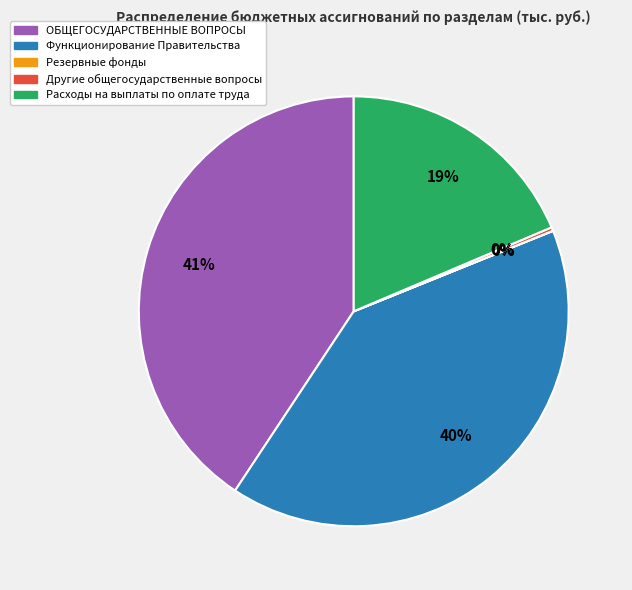

Is it true that ОБЩЕГОСУДАРСТВЕННЫЕ ВОПРОСЫ is 35% of the pie?

False